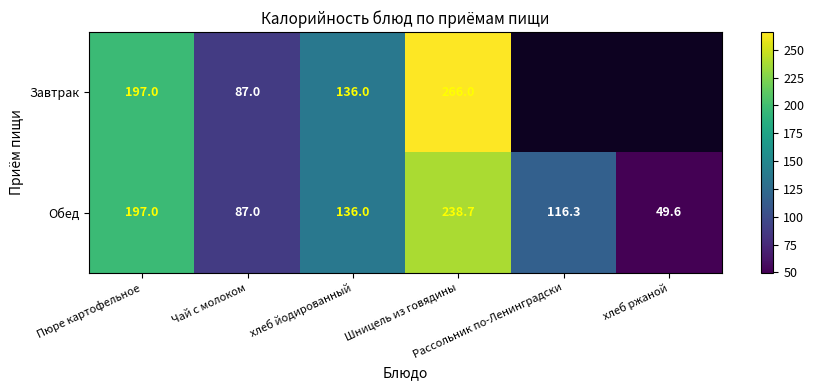

What is the difference between the maximum and minimum values in the Обед series?

189.1